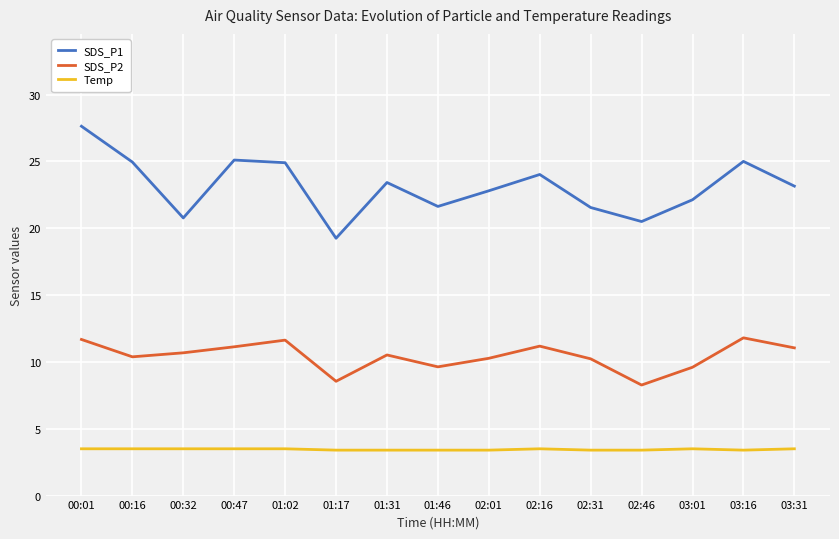

What position from the left is 00:47?

4